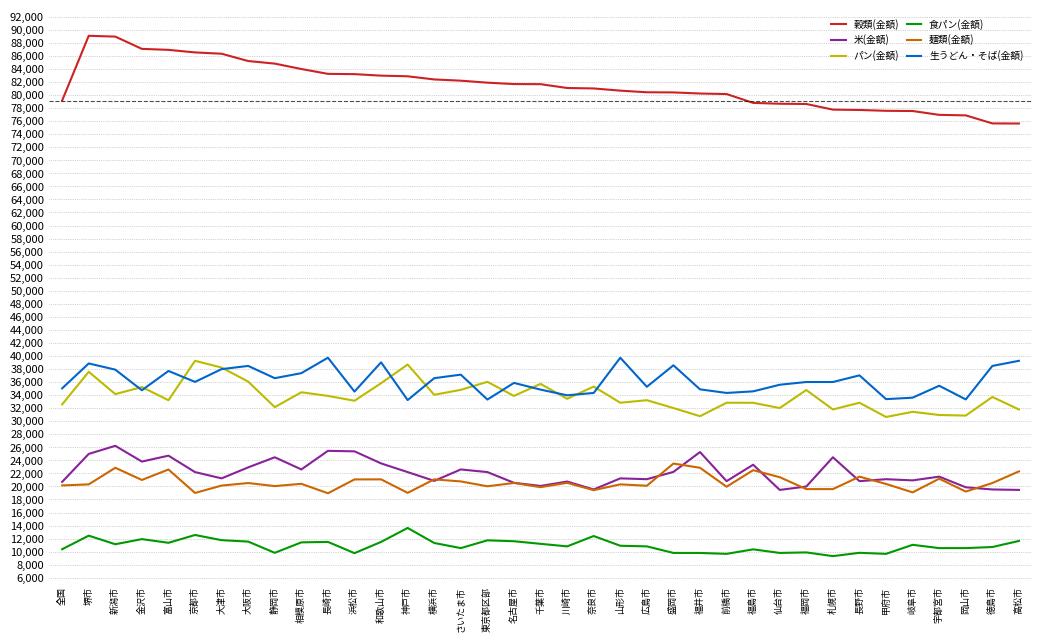

What is the difference between the second highest and minimum values in the 穀類(金額) series?

13326